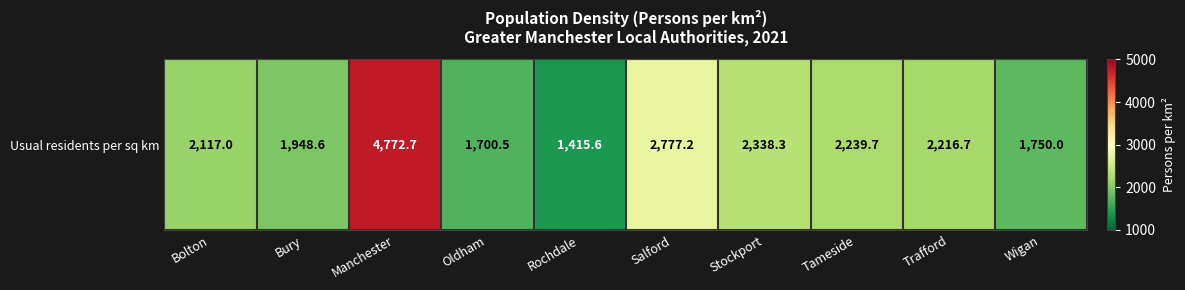

What is the change in value from Manchester to Stockport?

-2434.4